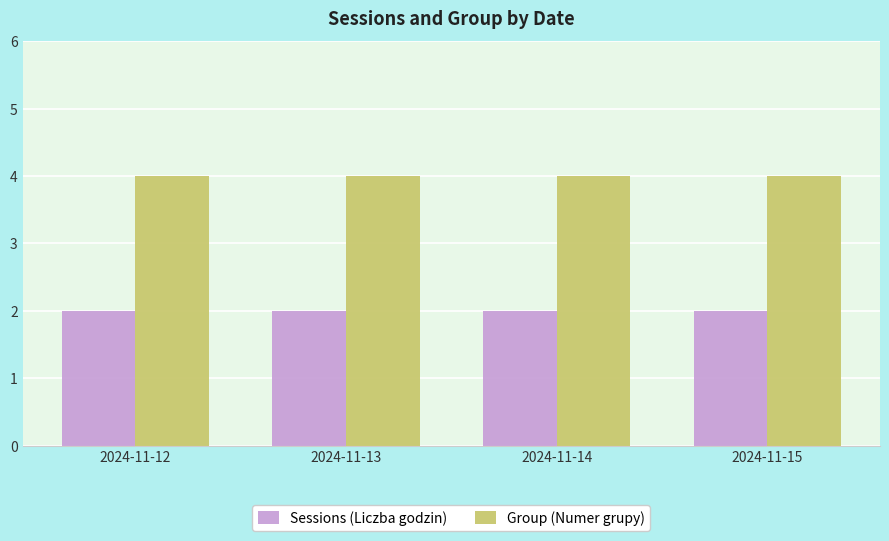

Reading right to left, what are all the values shown in this chart?

Sessions (Liczba godzin): 2	2	2	2
Group (Numer grupy): 4	4	4	4